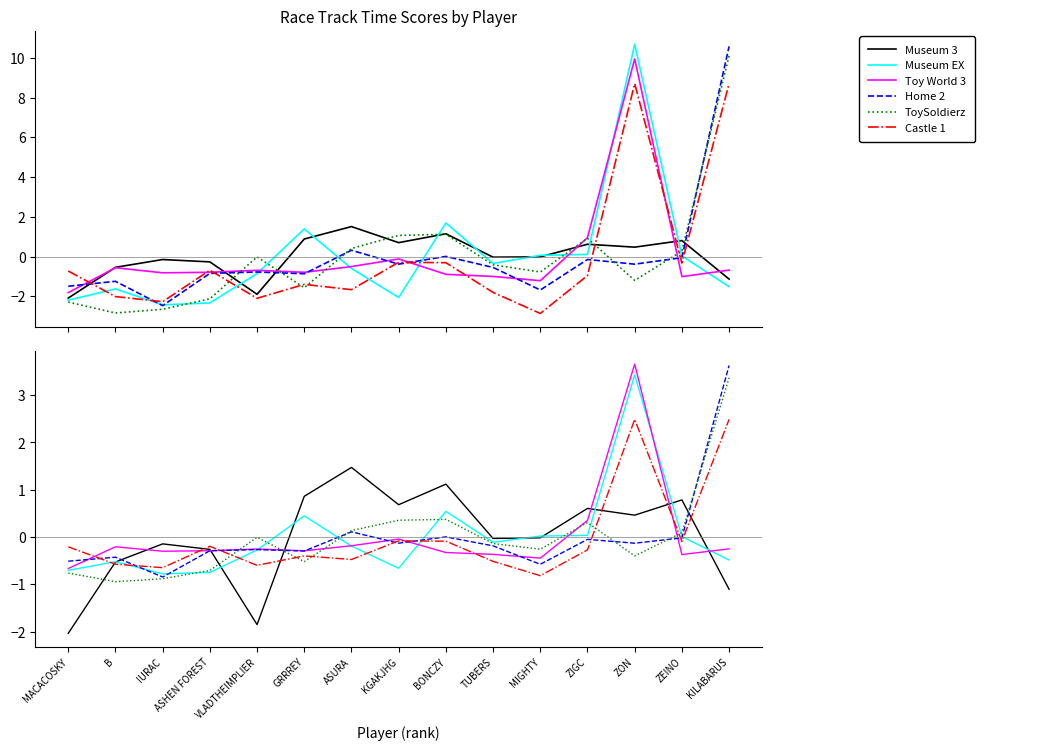

Does the chart have visible grid lines?

No